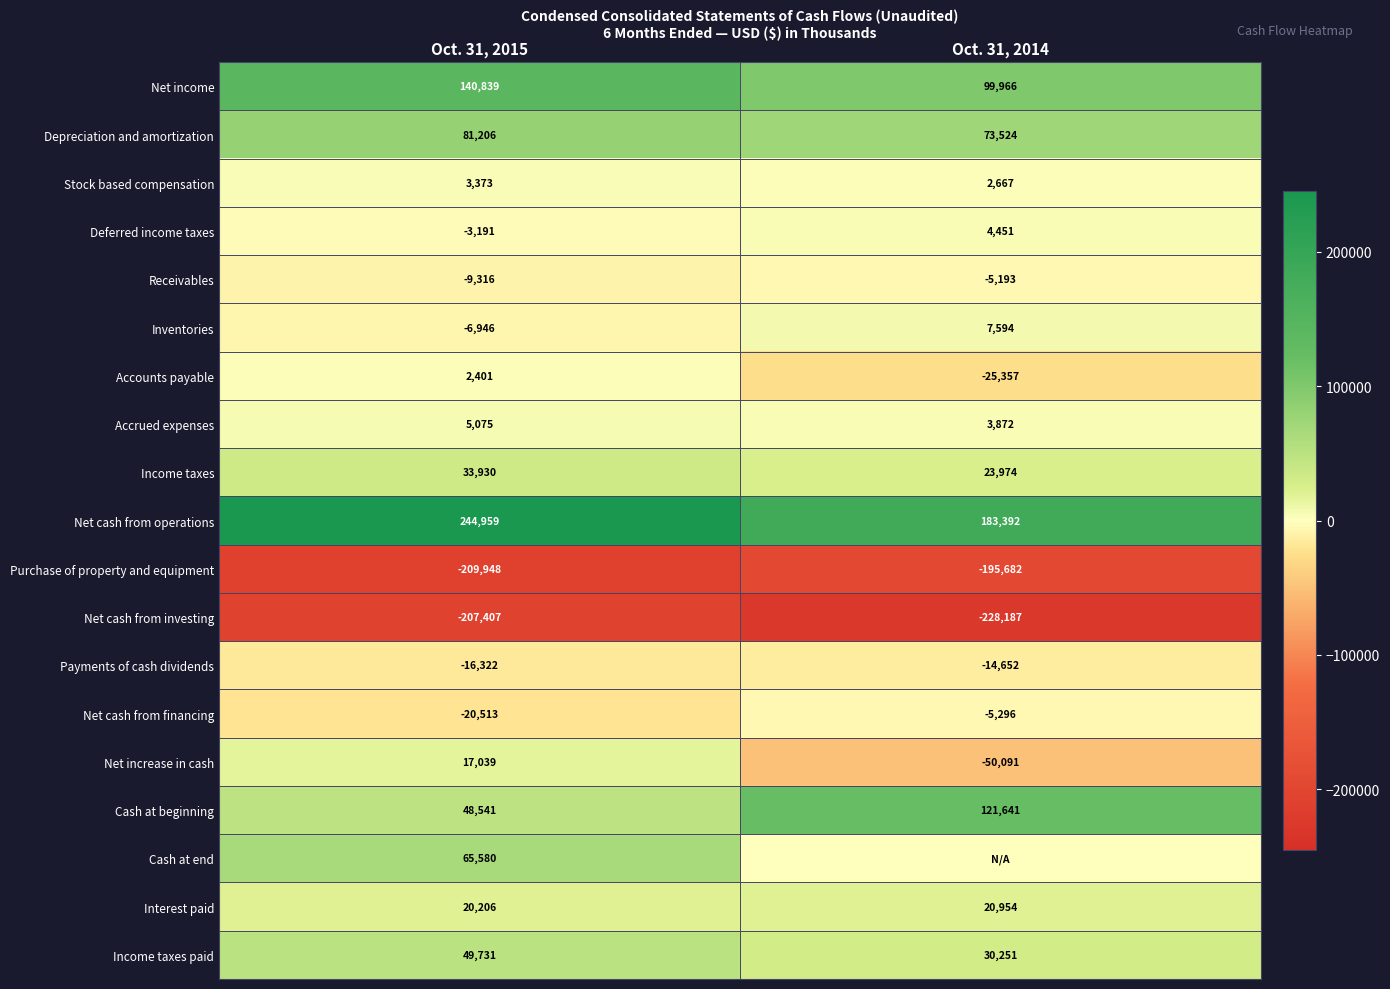

Which category has the highest value across all series?

Oct. 31, 2015